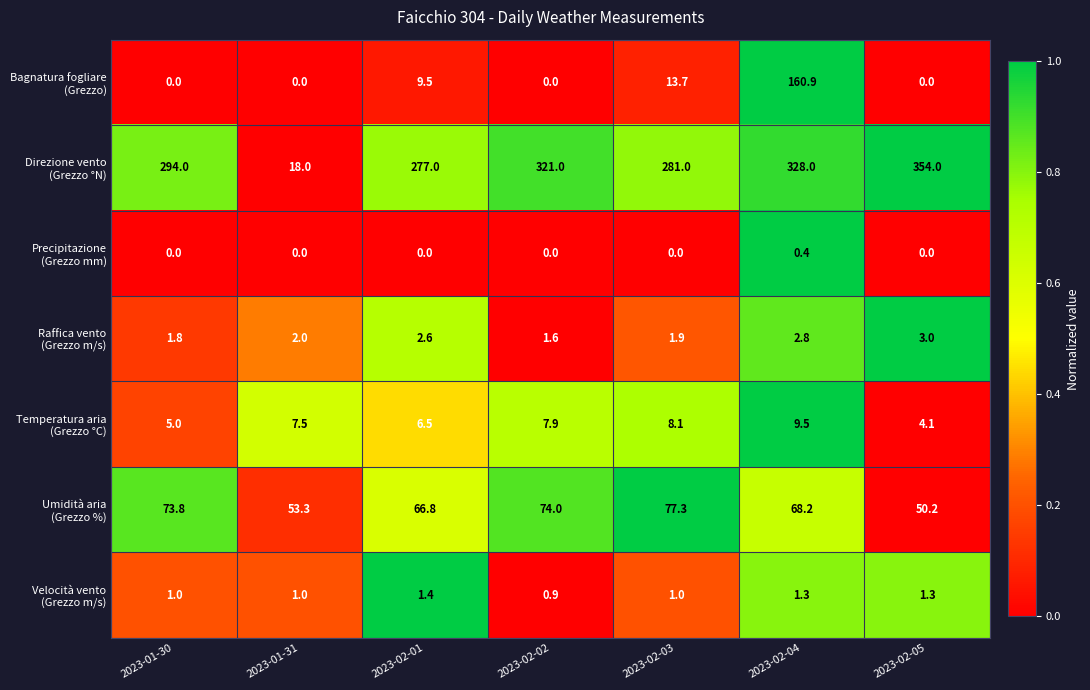

Count the number of categories in the chart.

7